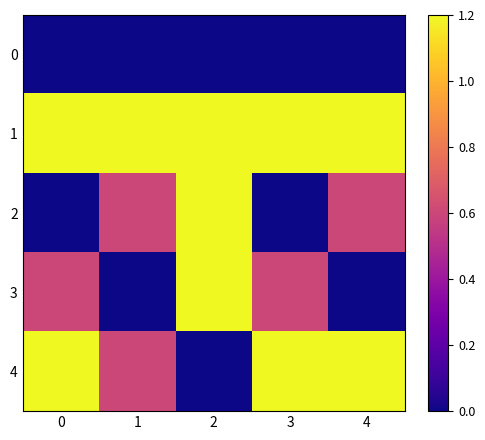

Reading left to right, extract all data points from this chart.

0: 0=0.0	1=0.0	2=0.0	3=0.0	4=0.0
1: 0=1.2	1=1.2	2=1.2	3=1.2	4=1.2
2: 0=0.0	1=0.6	2=1.2	3=0.0	4=0.6
3: 0=0.6	1=0.0	2=1.2	3=0.6	4=0.0
4: 0=1.2	1=0.6	2=0.0	3=1.2	4=1.2